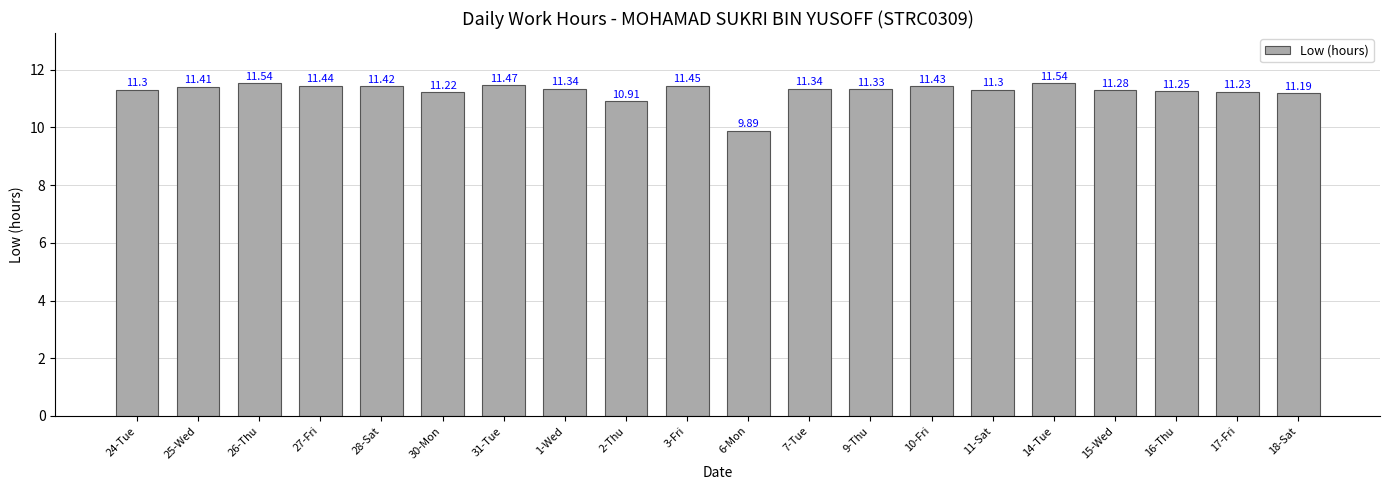

Does the chart contain any negative values?

No